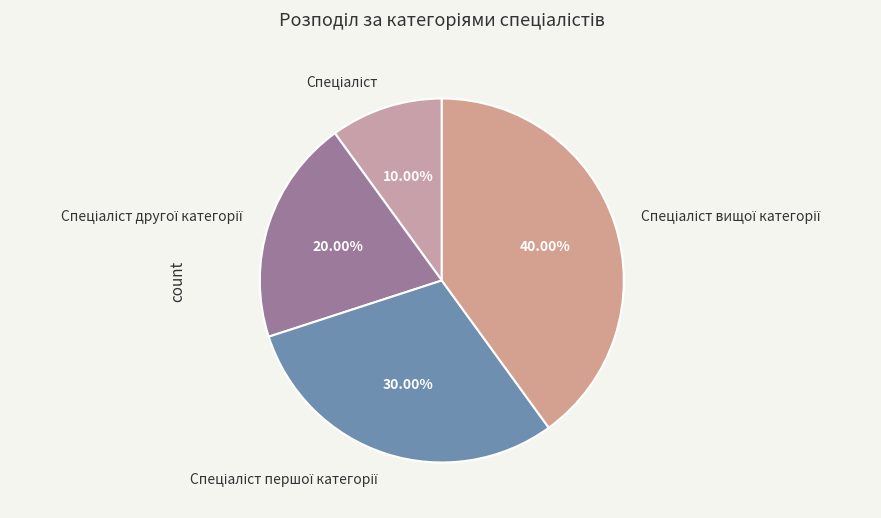

Is there a majority slice in this chart?

No